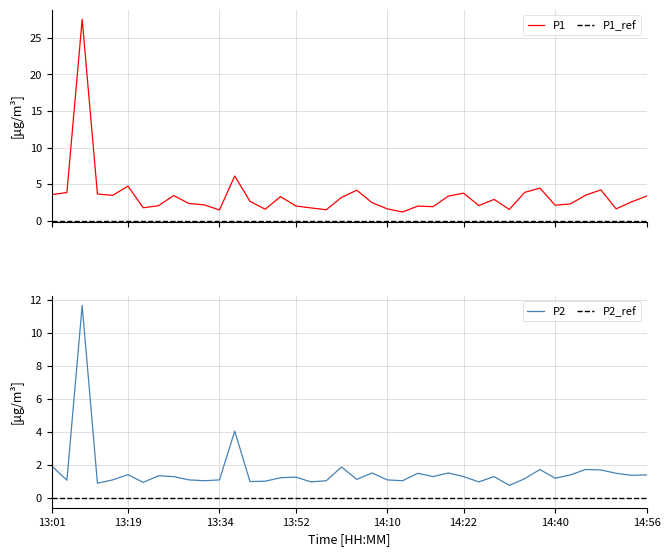

What is the highest value of the P1 series?

27.6